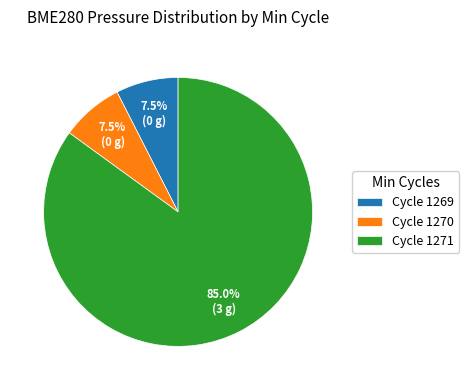

Do Cycle 1270 and Cycle 1271 together represent more than half of the pie?

Yes